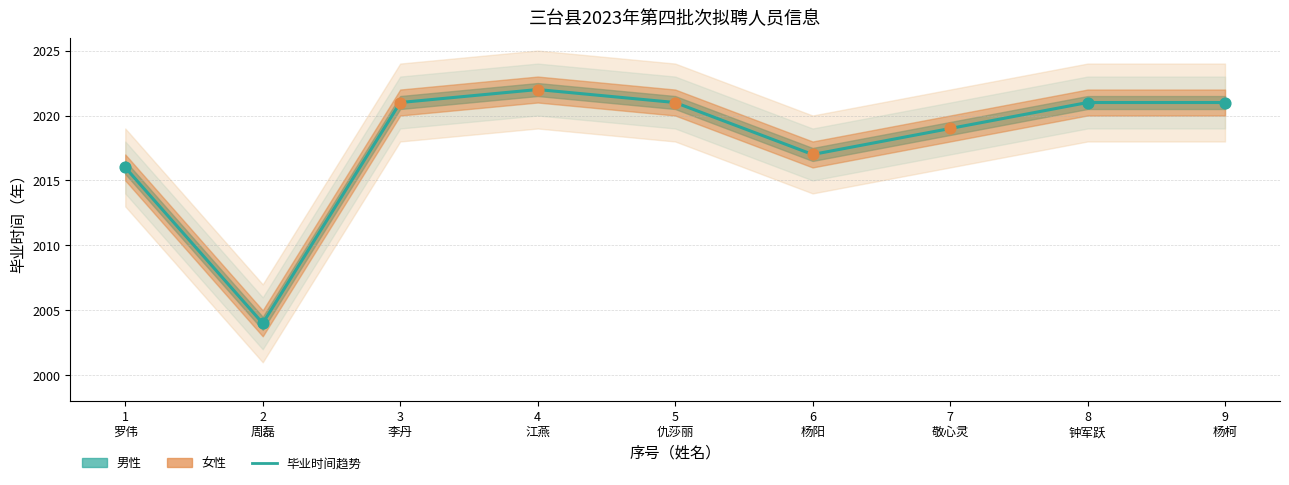

What is the change in value from 6 杨阳 to 8 钟军跃?

+4